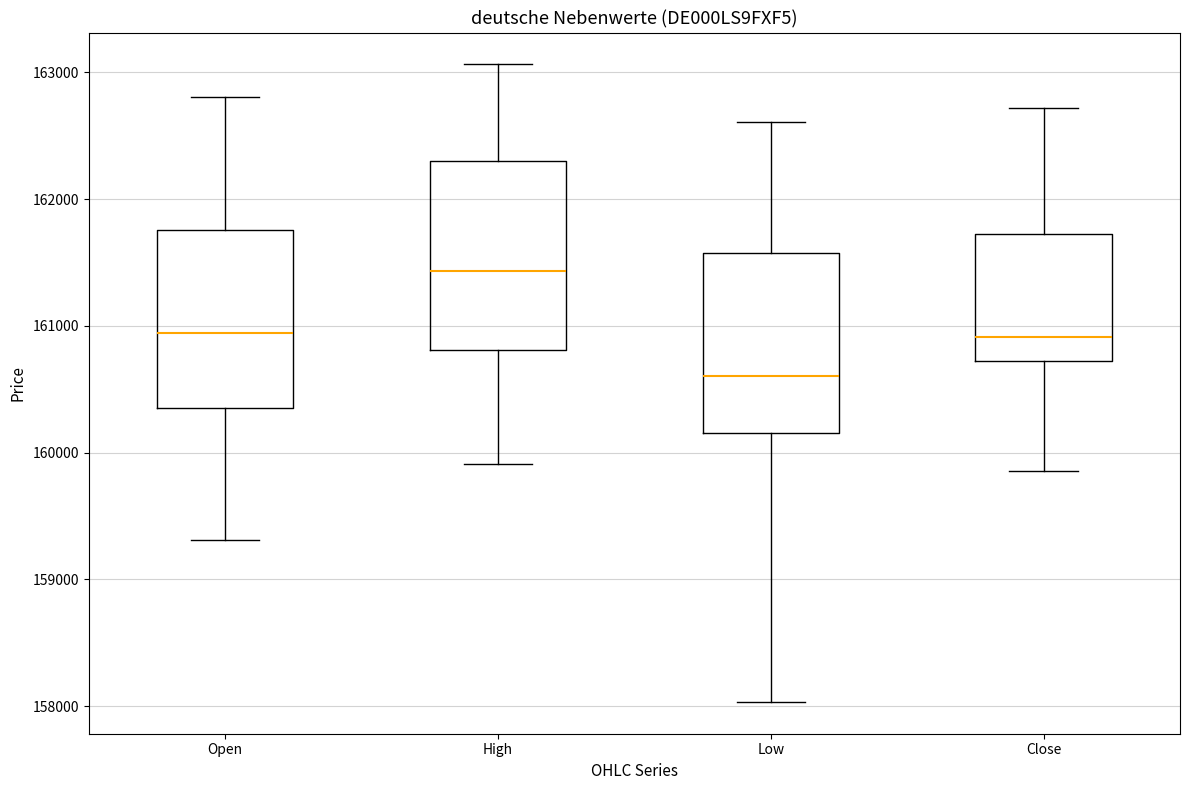

Which box has the highest median line?

High